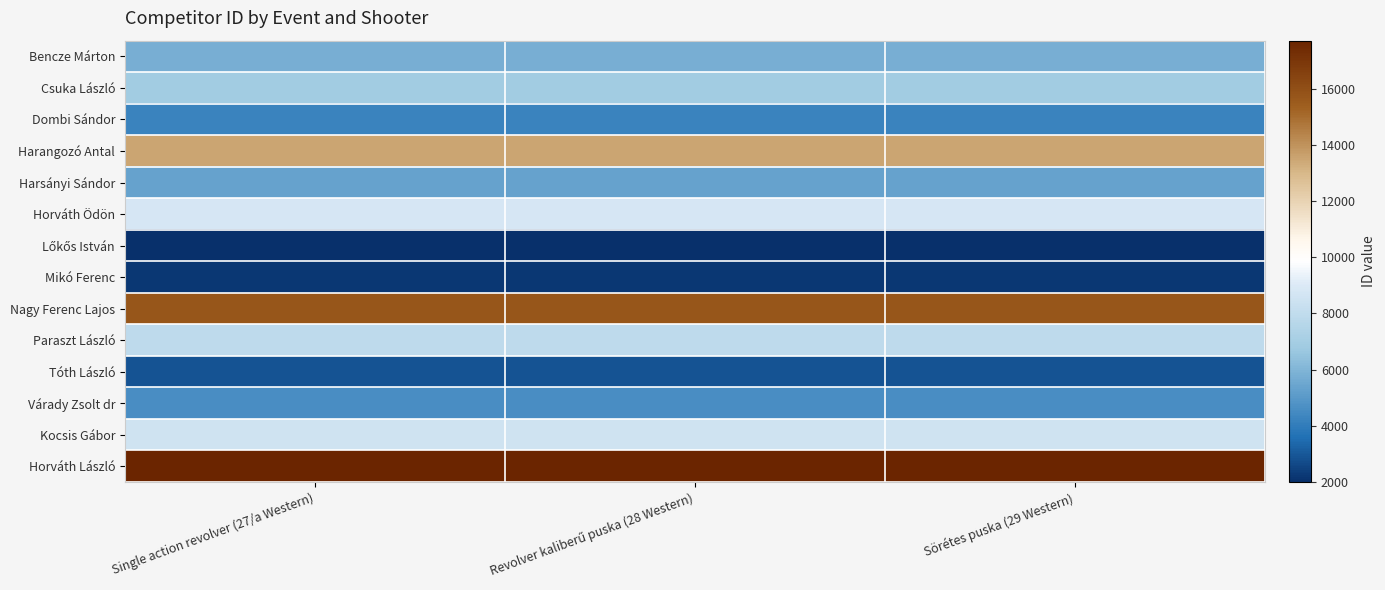

What is the total value across all series at Revolver kaliberű puska (28 Western)?

106202